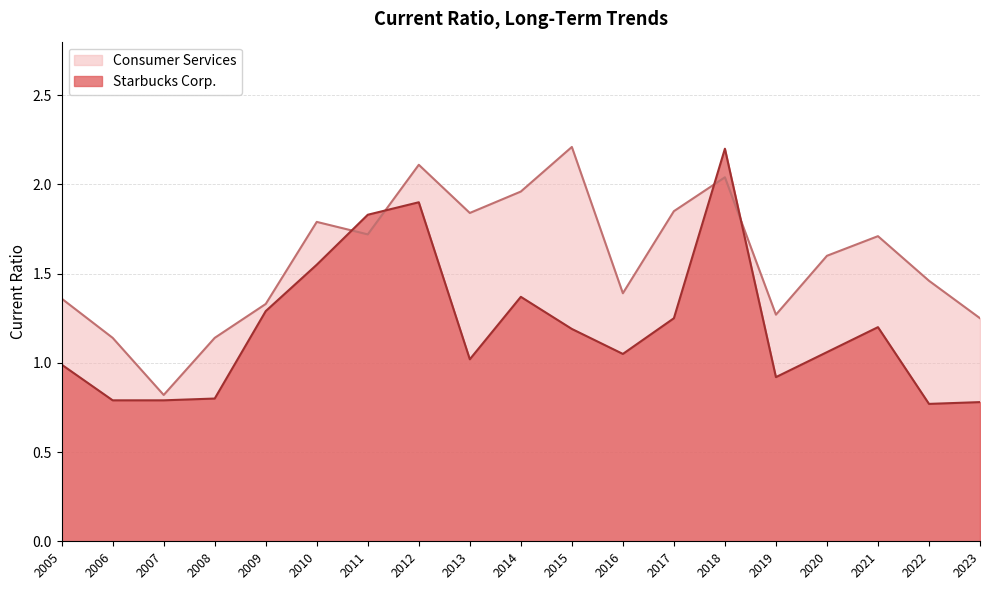

List the series in order of their overall mean, lowest first.

Starbucks Corp., Consumer Services